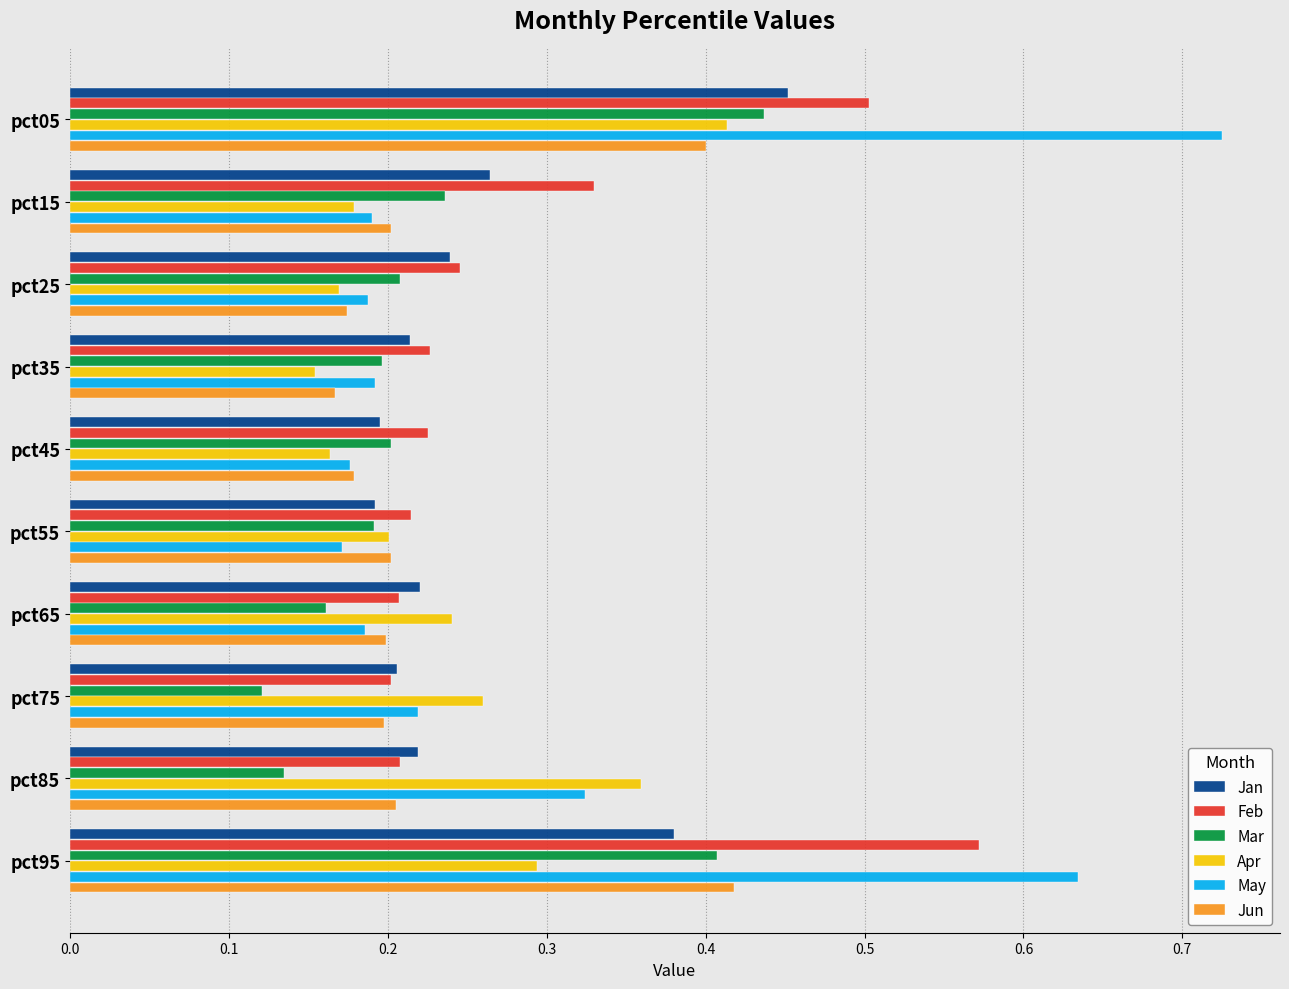

What is the sum of all Feb values?

2.9